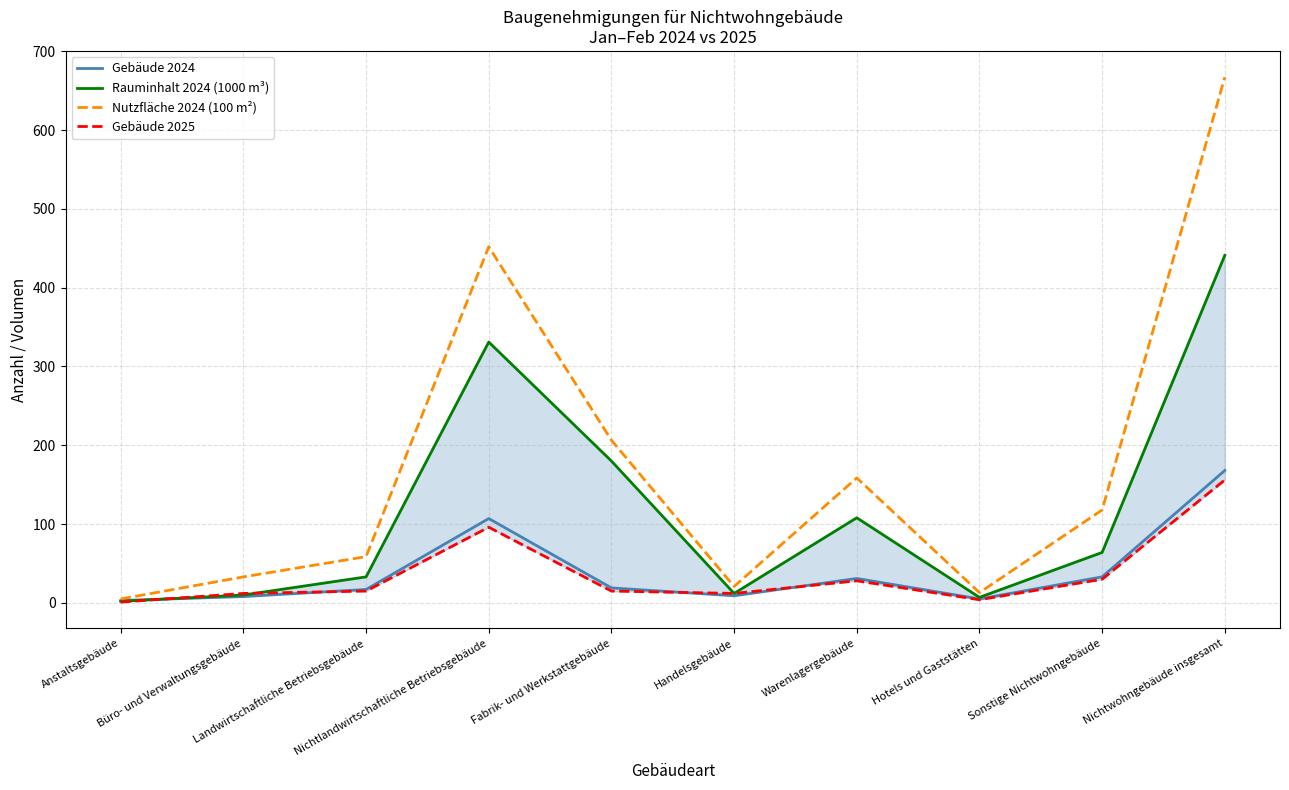

Where is the first local minimum for Gebäude 2024?

Handelsgebäude